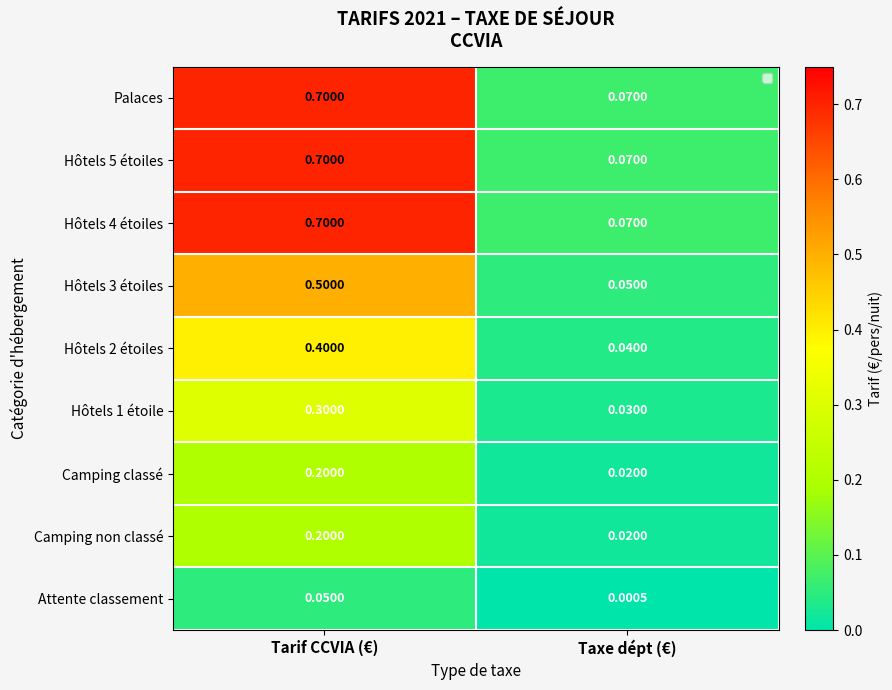

At which category is the sum across all series the highest?

Tarif CCVIA (€)